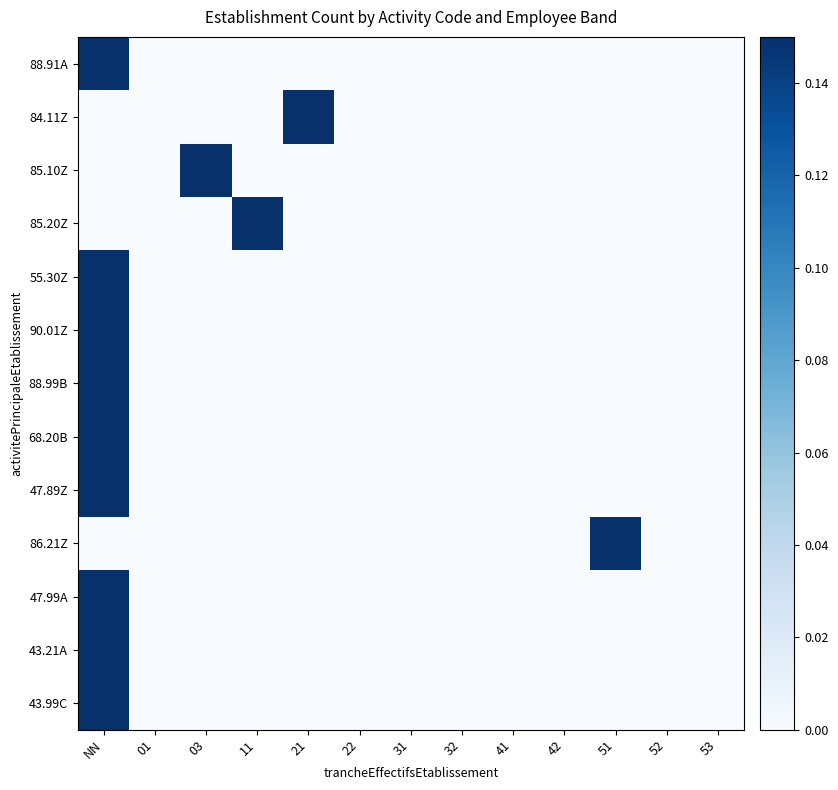

Reading right to left, extract all data points from this chart.

88.91A: 53=0.0	52=0.0	51=0.0	42=0.0	41=0.0	32=0.0	31=0.0	22=0.0	21=0.0	11=0.0	03=0.0	01=0.0	NN=0.1
84.11Z: 53=0.0	52=0.0	51=0.0	42=0.0	41=0.0	32=0.0	31=0.0	22=0.0	21=0.1	11=0.0	03=0.0	01=0.0	NN=0.0
85.10Z: 53=0.0	52=0.0	51=0.0	42=0.0	41=0.0	32=0.0	31=0.0	22=0.0	21=0.0	11=0.0	03=0.1	01=0.0	NN=0.0
85.20Z: 53=0.0	52=0.0	51=0.0	42=0.0	41=0.0	32=0.0	31=0.0	22=0.0	21=0.0	11=0.1	03=0.0	01=0.0	NN=0.0
55.30Z: 53=0.0	52=0.0	51=0.0	42=0.0	41=0.0	32=0.0	31=0.0	22=0.0	21=0.0	11=0.0	03=0.0	01=0.0	NN=0.1
90.01Z: 53=0.0	52=0.0	51=0.0	42=0.0	41=0.0	32=0.0	31=0.0	22=0.0	21=0.0	11=0.0	03=0.0	01=0.0	NN=0.1
88.99B: 53=0.0	52=0.0	51=0.0	42=0.0	41=0.0	32=0.0	31=0.0	22=0.0	21=0.0	11=0.0	03=0.0	01=0.0	NN=0.1
68.20B: 53=0.0	52=0.0	51=0.0	42=0.0	41=0.0	32=0.0	31=0.0	22=0.0	21=0.0	11=0.0	03=0.0	01=0.0	NN=0.1
47.89Z: 53=0.0	52=0.0	51=0.0	42=0.0	41=0.0	32=0.0	31=0.0	22=0.0	21=0.0	11=0.0	03=0.0	01=0.0	NN=0.1
86.21Z: 53=0.0	52=0.0	51=0.1	42=0.0	41=0.0	32=0.0	31=0.0	22=0.0	21=0.0	11=0.0	03=0.0	01=0.0	NN=0.0
47.99A: 53=0.0	52=0.0	51=0.0	42=0.0	41=0.0	32=0.0	31=0.0	22=0.0	21=0.0	11=0.0	03=0.0	01=0.0	NN=0.1
43.21A: 53=0.0	52=0.0	51=0.0	42=0.0	41=0.0	32=0.0	31=0.0	22=0.0	21=0.0	11=0.0	03=0.0	01=0.0	NN=0.1
43.99C: 53=0.0	52=0.0	51=0.0	42=0.0	41=0.0	32=0.0	31=0.0	22=0.0	21=0.0	11=0.0	03=0.0	01=0.0	NN=0.1